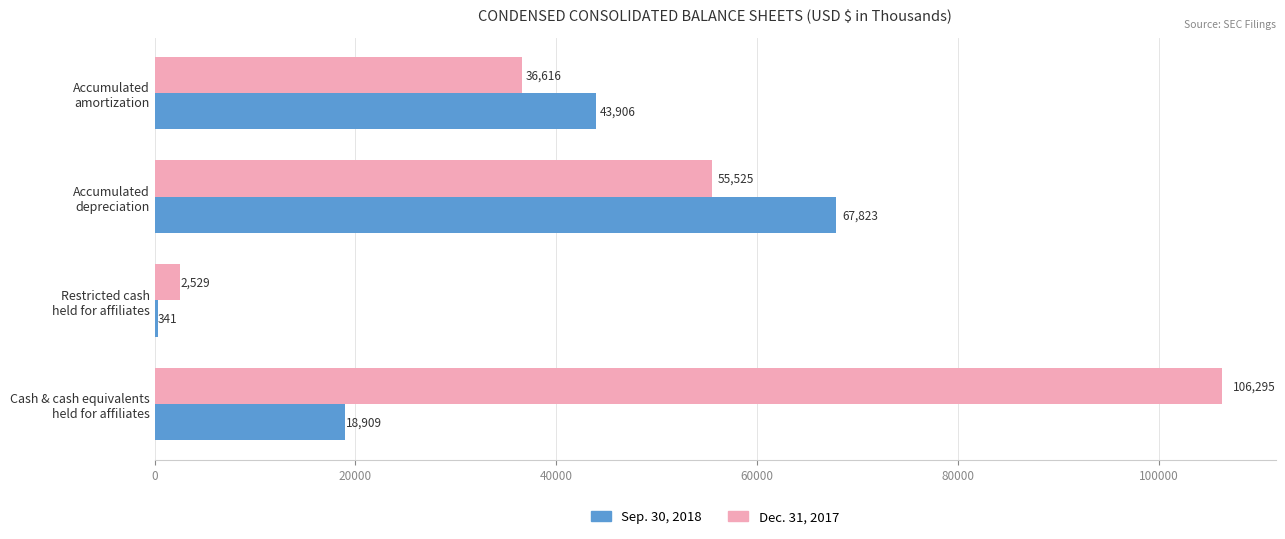

Rank the series by their maximum value, from lowest to highest.

Sep. 30, 2018, Dec. 31, 2017